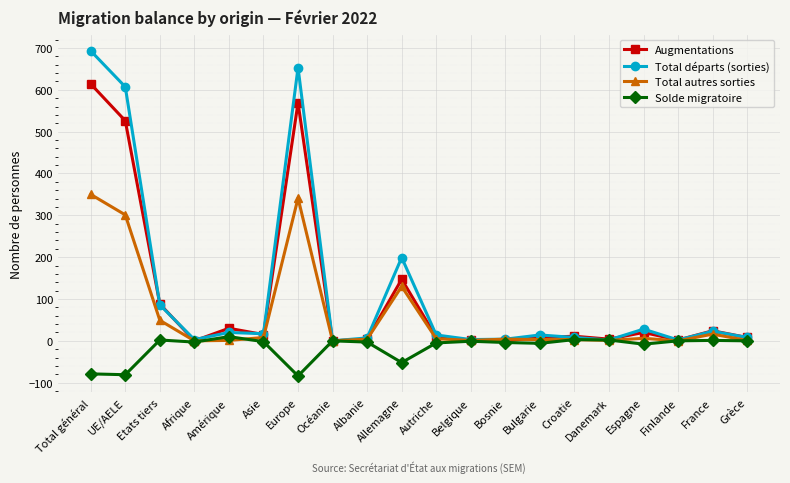

What is the sum of the Solde migratoire values at Bulgarie and Belgique?

-7